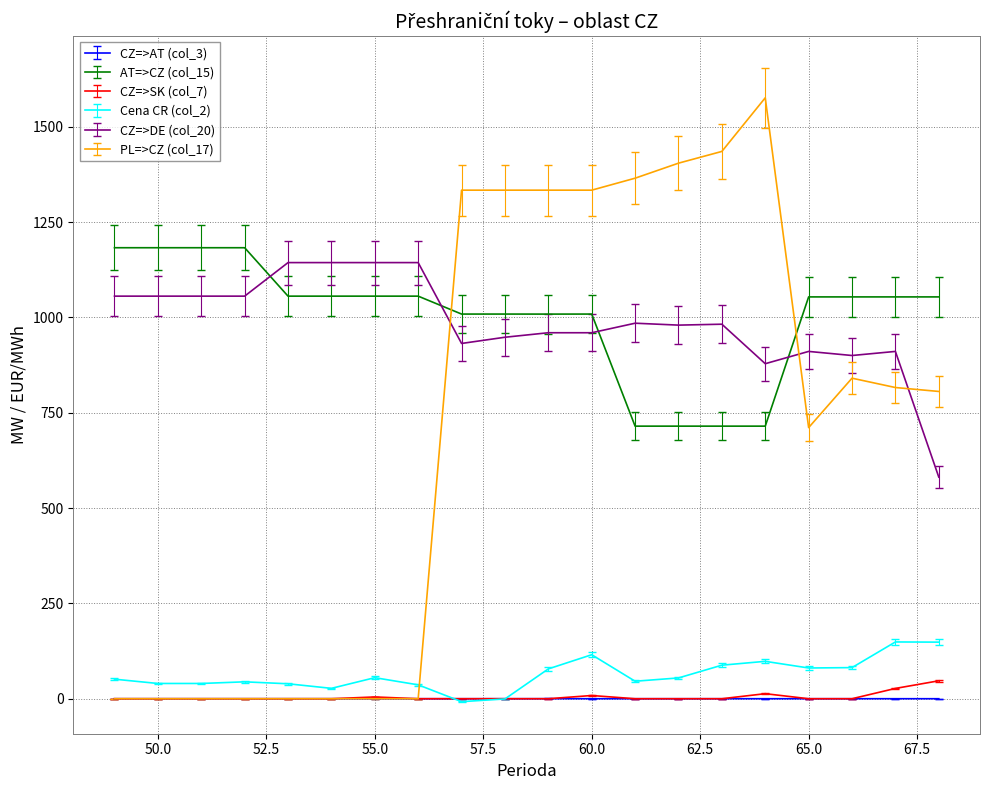

What is the highest value of the CZ=>DE (col_20) series?

1144.0